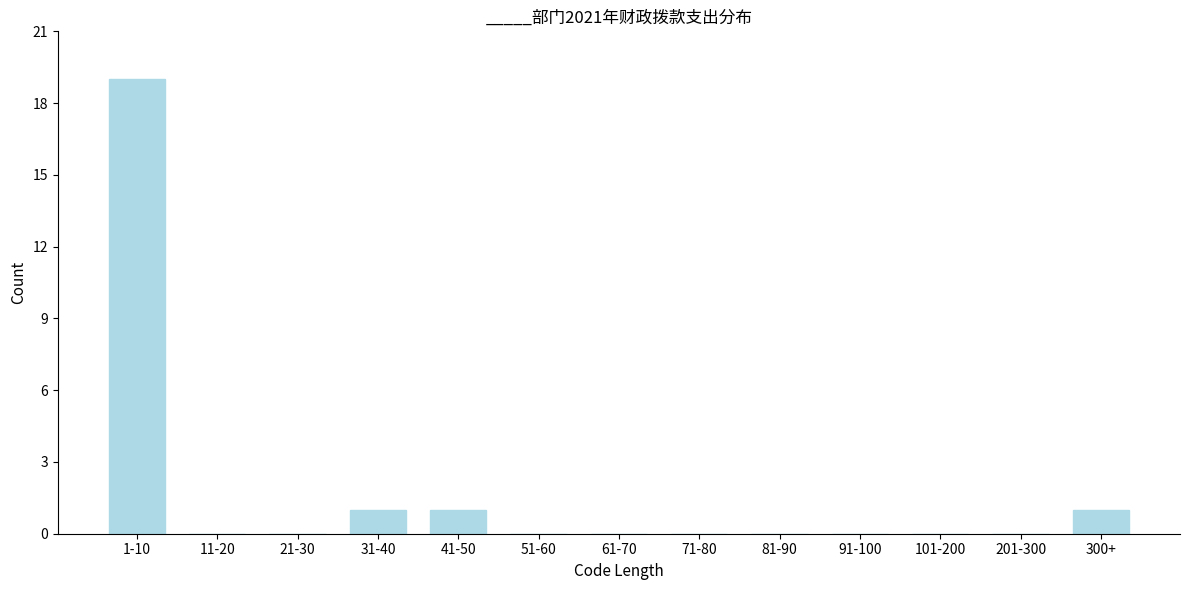

Reading left to right, list all the values displayed in this chart.

1-10=19	11-20=0	21-30=0	31-40=1	41-50=1	51-60=0	61-70=0	71-80=0	81-90=0	91-100=0	101-200=0	201-300=0	300+=1